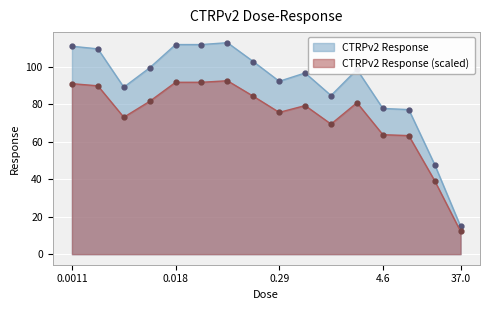

What is the label of the 8th point from the right?

0.29